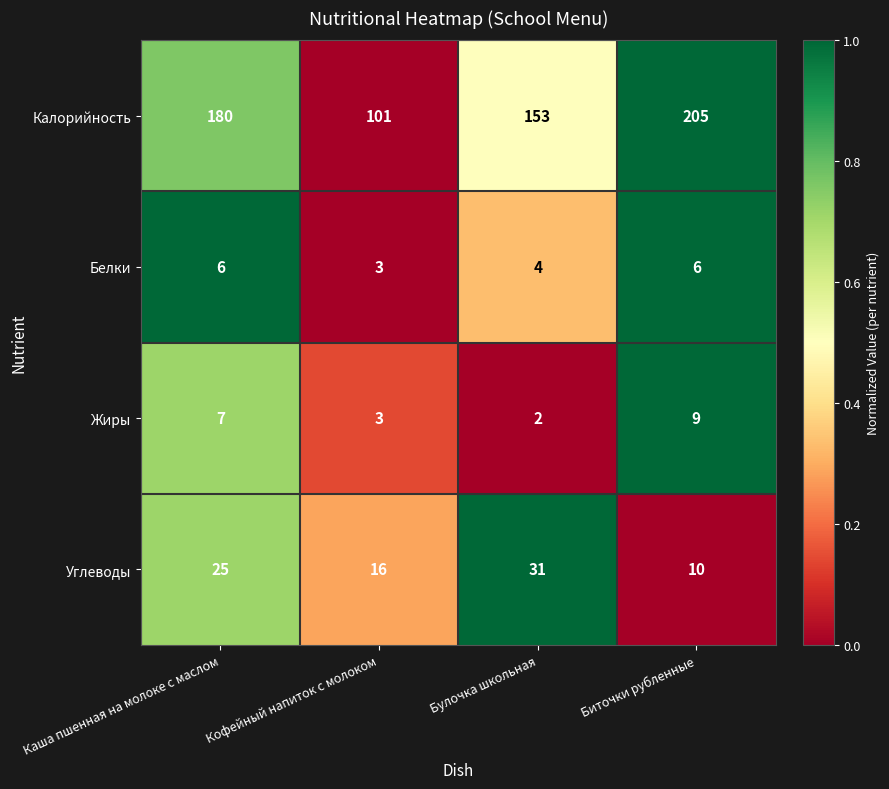

Which series has the widest spread of values?

Калорийность